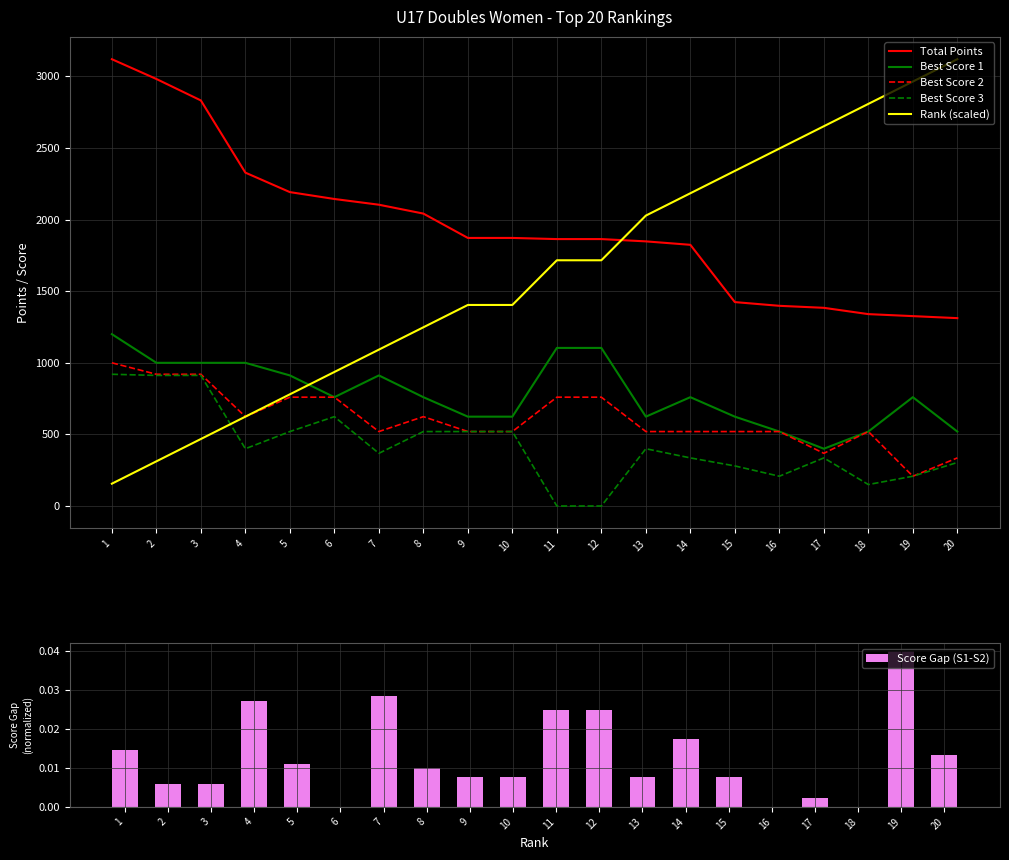

At 2, list the series in order from largest to smallest.

Total Points, Best Score 1, Best Score 2, Best Score 3, Rank (scaled), Score Gap (S1-S2)